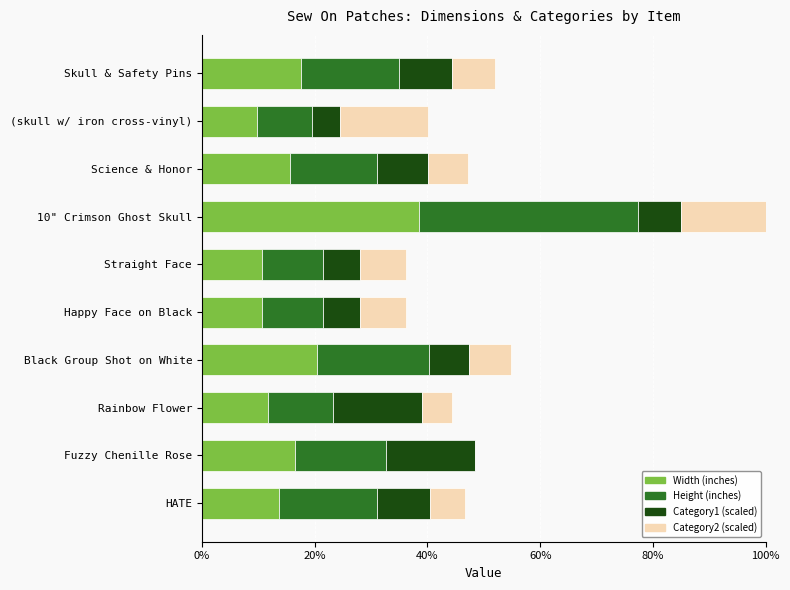

Is it true that Width (inches) equals 3.8 at Rainbow Flower?

False